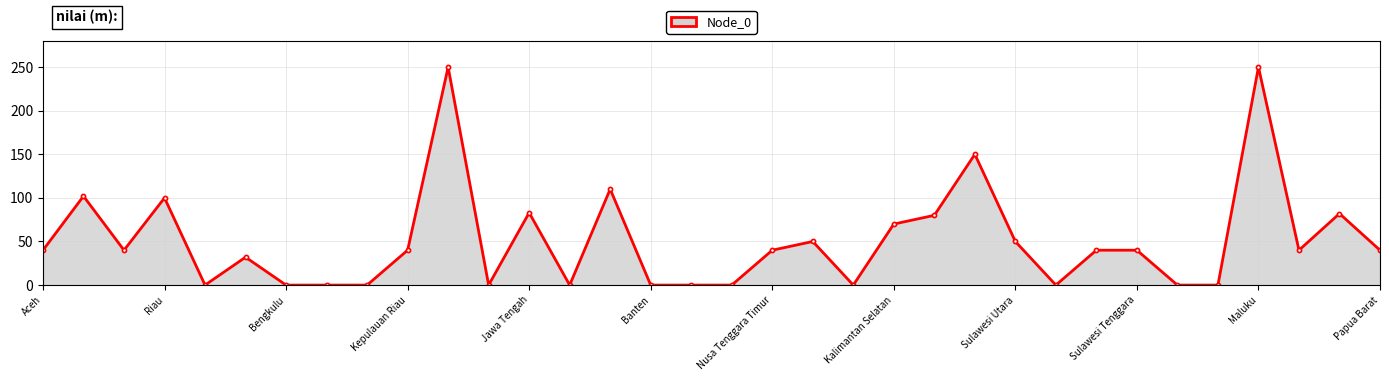

What is the greatest value displayed?

250